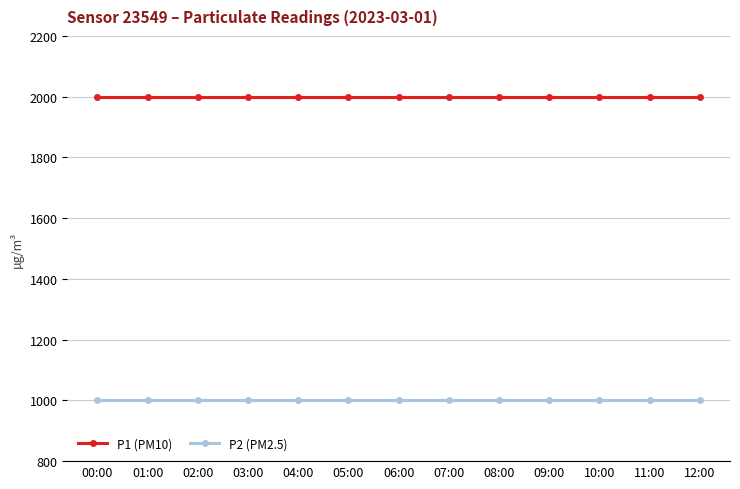

What is the difference between the highest and lowest values at 10:00?

1000.0